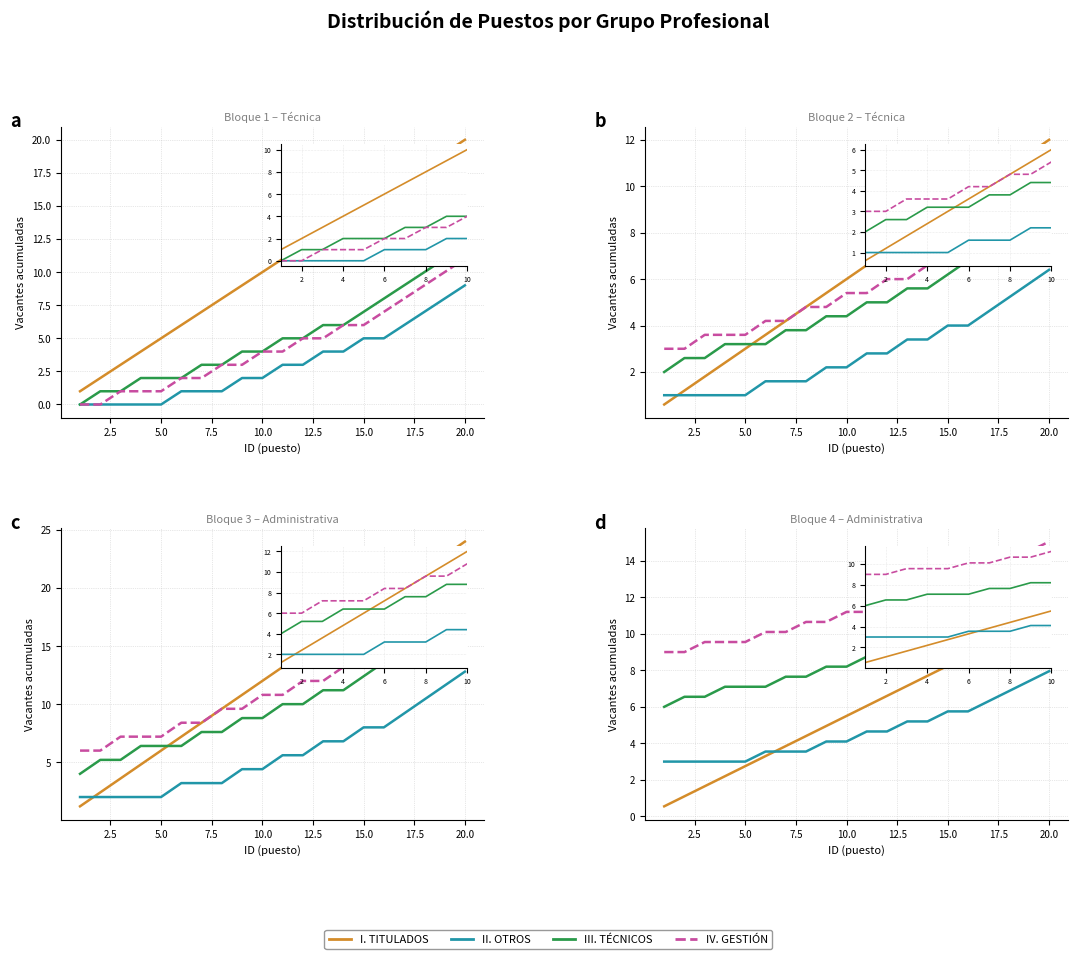

How many lines are shown in the chart?

4